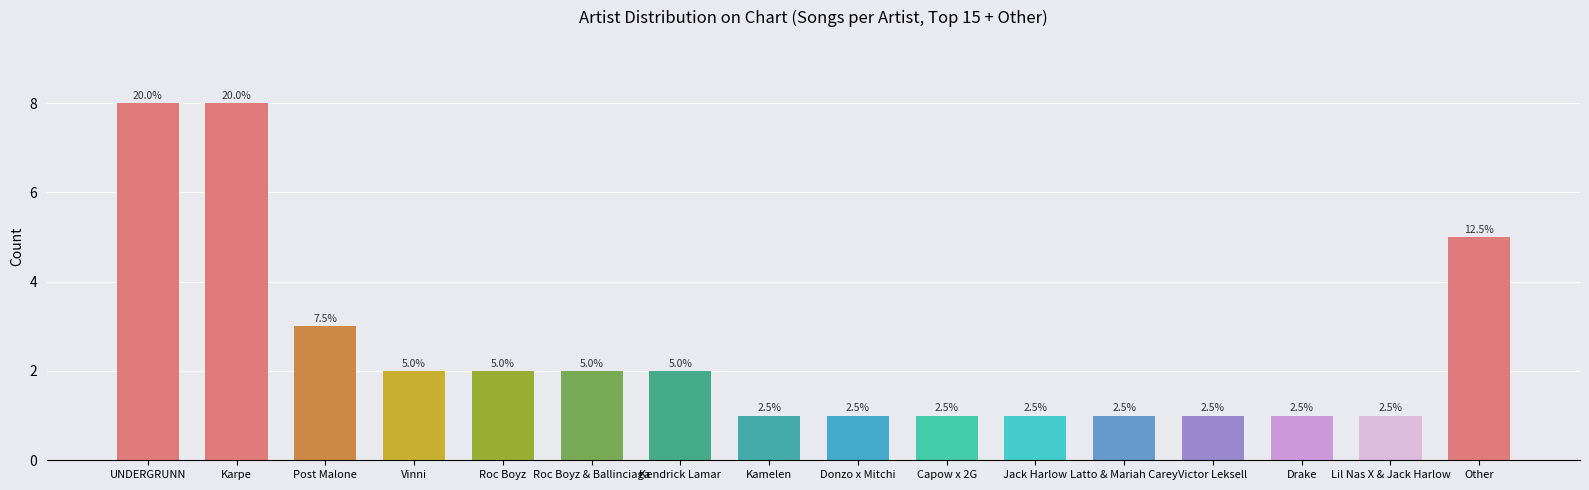

At which label is the value closest to 4?

Post Malone